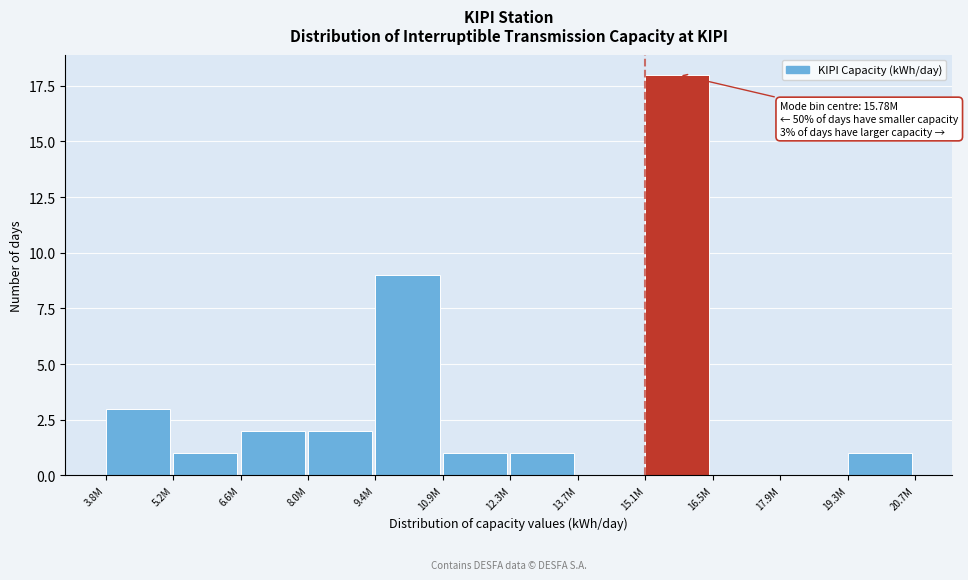

Reading left to right, extract all data points from this chart.

3.8M=3	5.2M=1	6.6M=2	8.0M=2	9.4M=9	10.9M=1	12.3M=1	13.7M=0	15.1M=18	16.5M=0	17.9M=0	19.3M=1